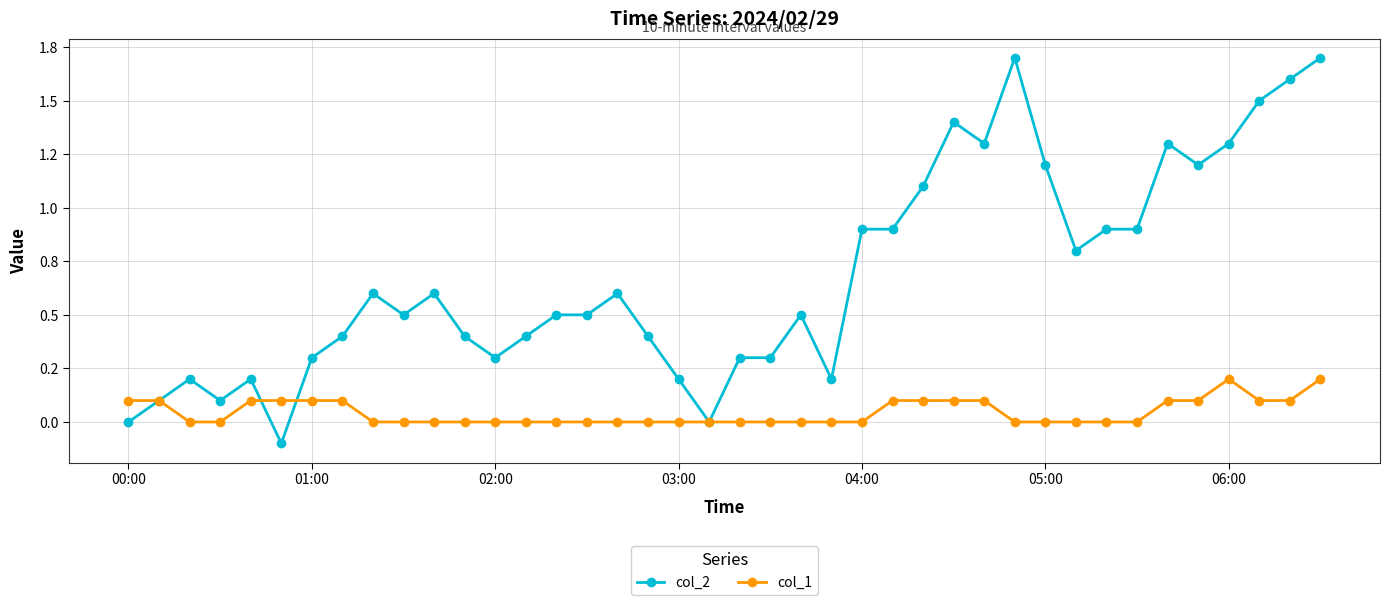

What are all the series names shown in the legend?

col_2, col_1